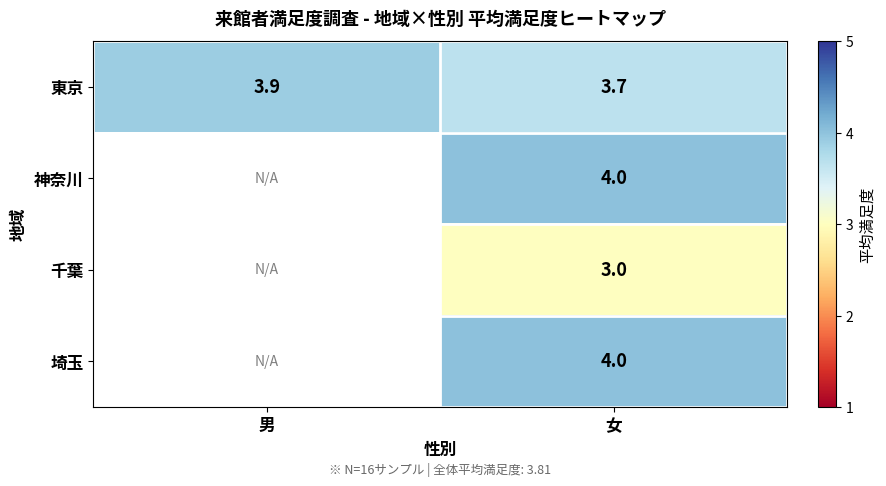

What is the difference between the highest and lowest values at 女?

1.0